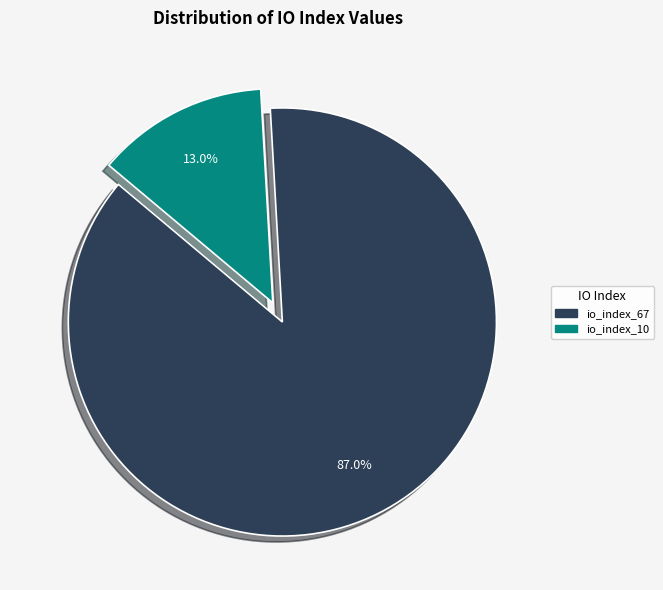

What percentage is the io_index_10 slice, to the nearest percent?

13%